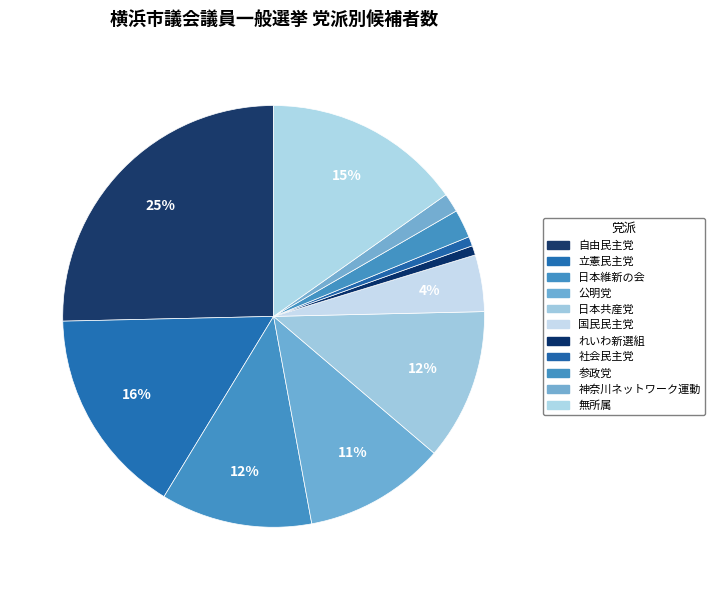

How many slices are in this pie chart?

11